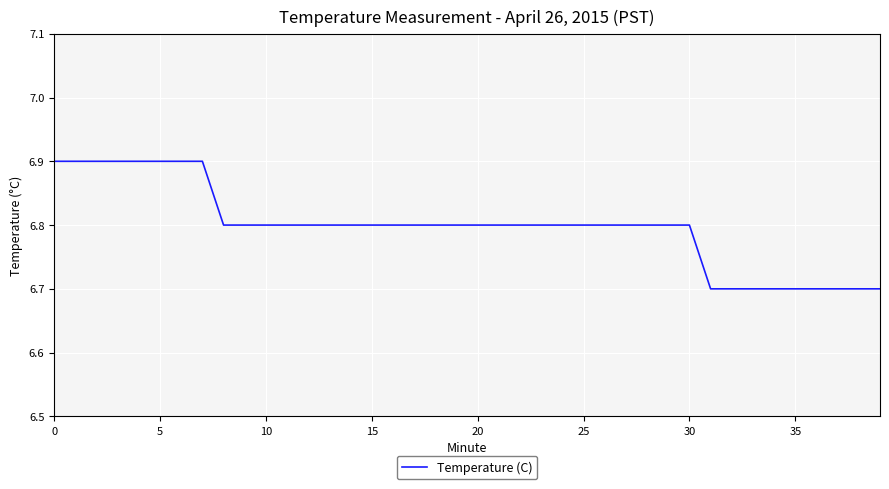

What is the minimum value shown in the chart?

6.7